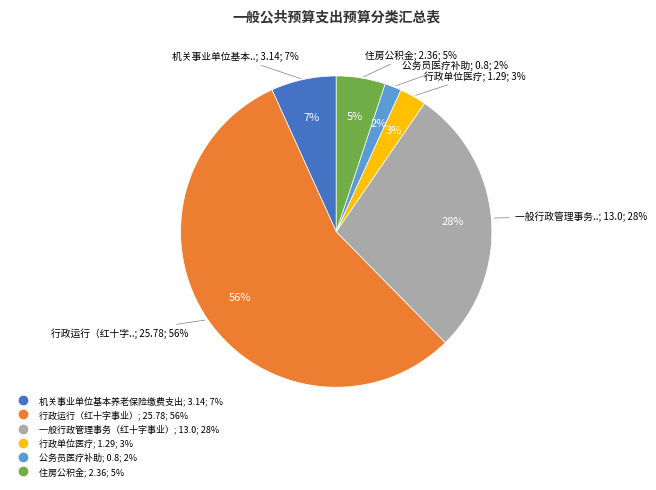

How many segments does this pie chart have?

6